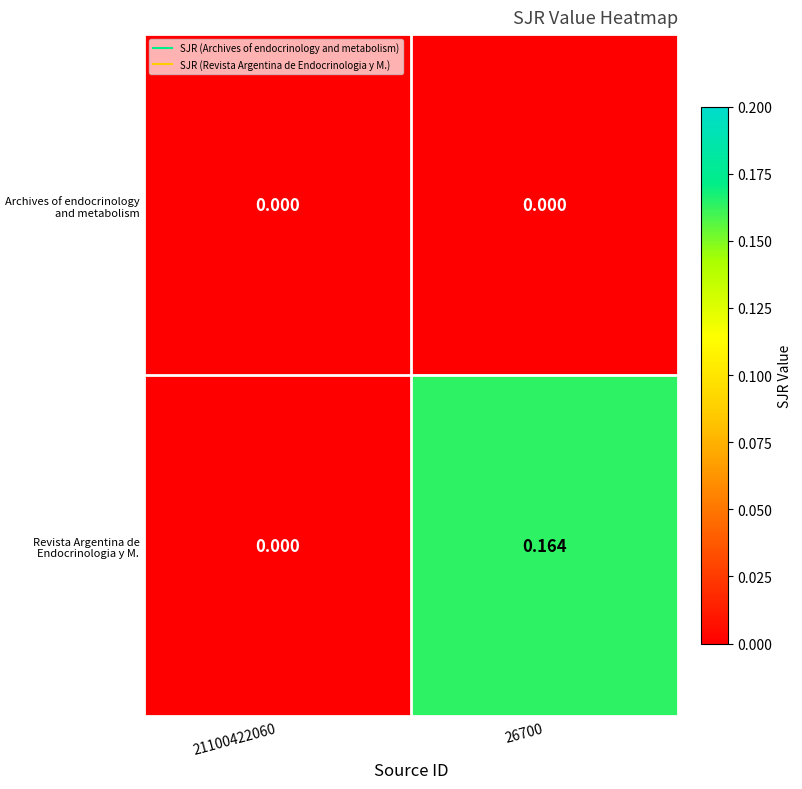

Which series has the largest total across all categories?

Revista Argentina de Endocrinologia y M.